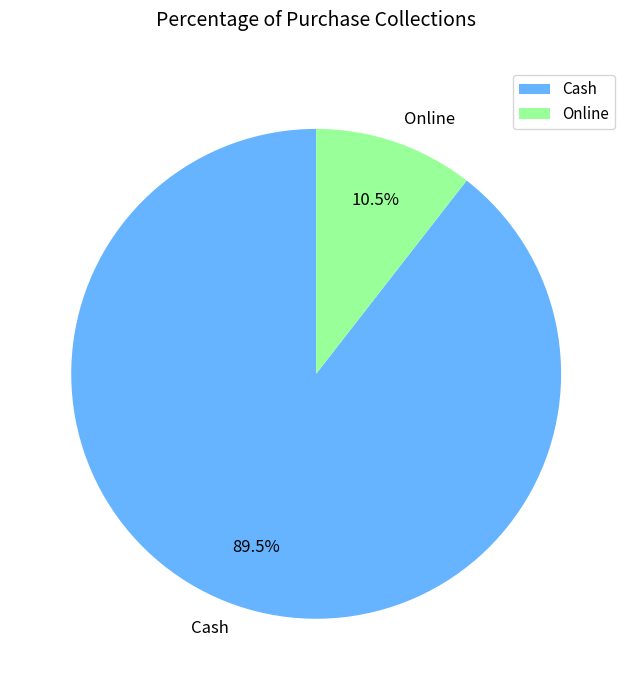

What is the largest slice in the pie chart?

Cash